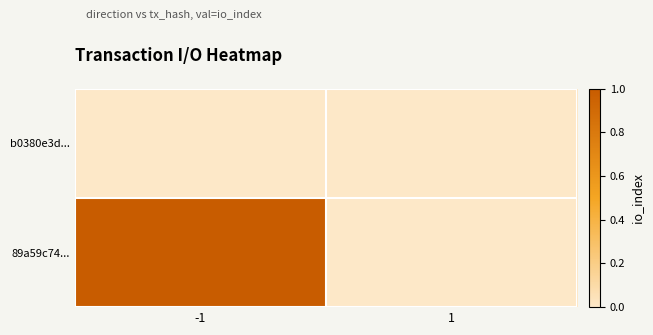

Rank the series by their maximum value, from highest to lowest.

89a59c74..., b0380e3d...